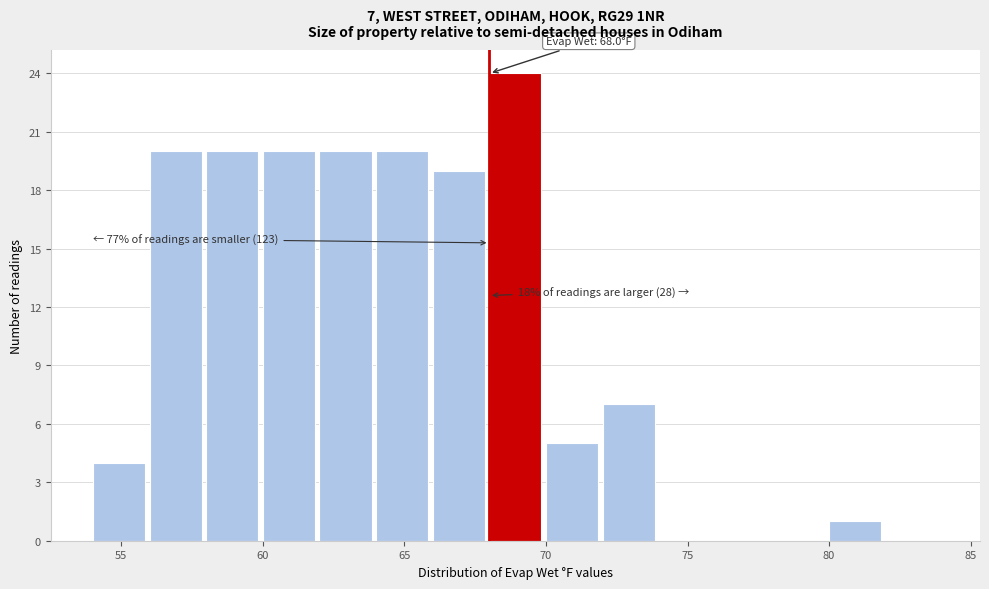

Which range on the x-axis has the tallest bar?

68 to 70